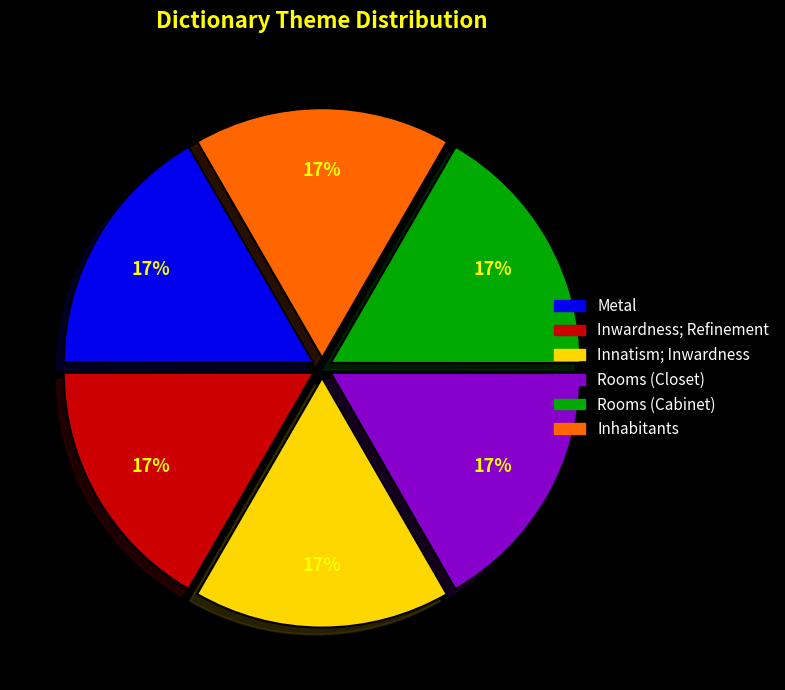

Combined, do Inhabitants and Rooms (Closet) account for over 50%?

No